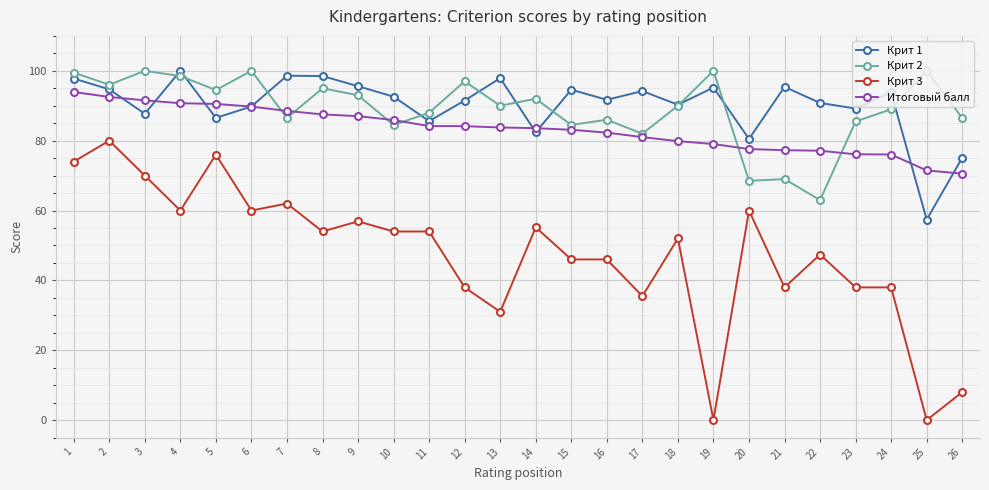

Which series changed the most between 5 and 26?

Крит 3